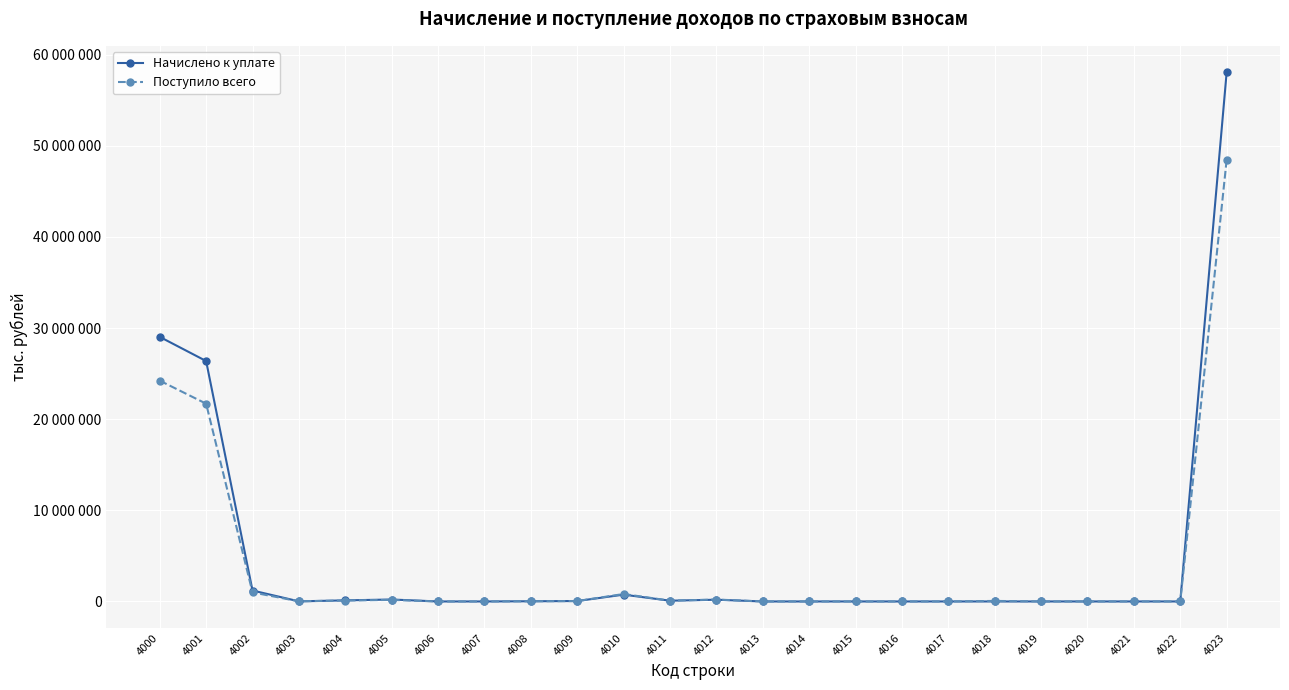

What is the total value across all series at 4012?

401970